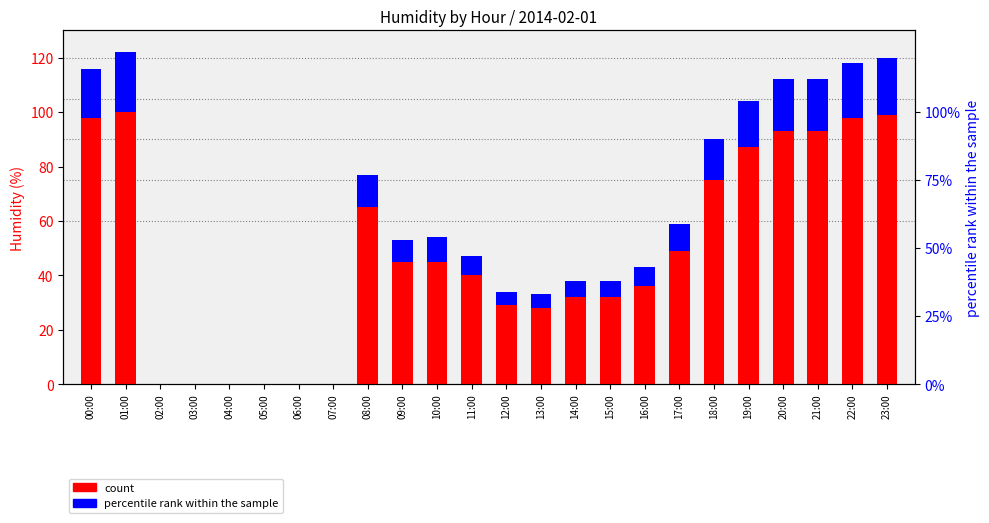

Reading right to left, extract all data points from this chart.

count: 99	98	93	93	87	75	49	36	32	32	28	29	40	45	45	65	0	0	0	0	0	0	100	98
percentile rank within the sample: 21	20	19	19	17	15	10	7	6	6	5	5	7	9	8	12	0	0	0	0	0	0	22	18